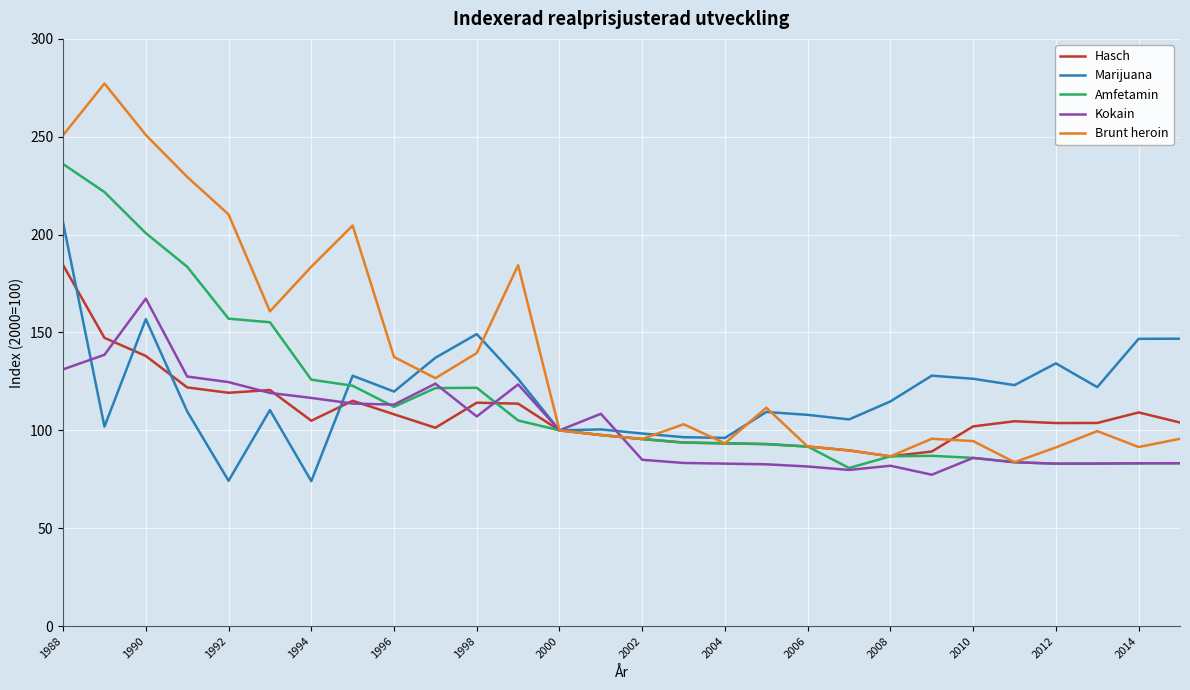

List the series in order of their peak value, lowest first.

Kokain, Hasch, Marijuana, Amfetamin, Brunt heroin